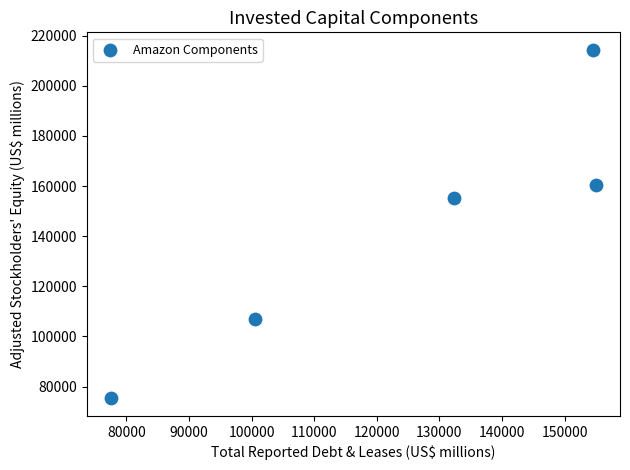

What Y value in the scatter plot is closest to 144810?

155242